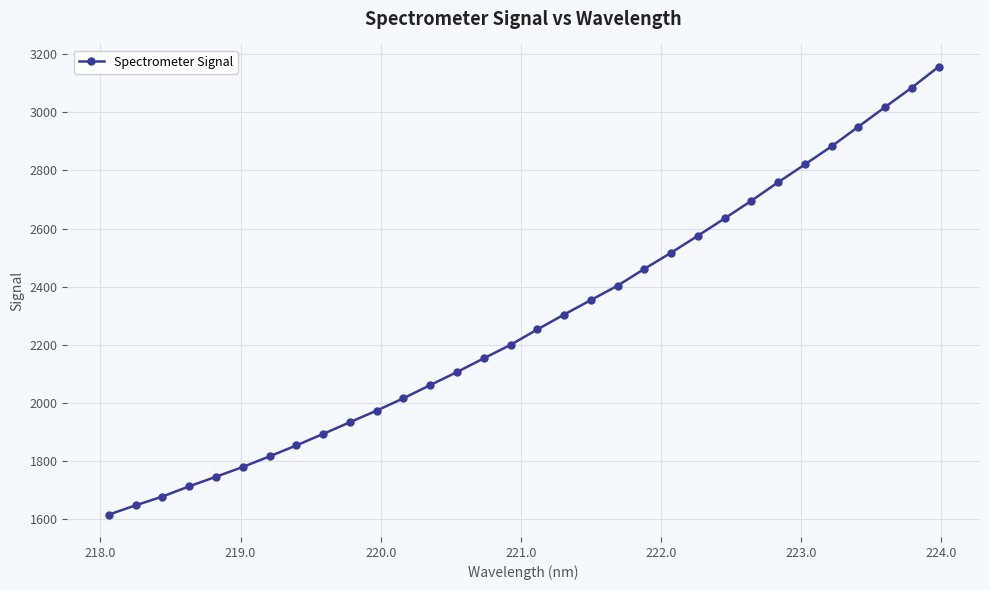

What is the smallest value displayed?

1615.6